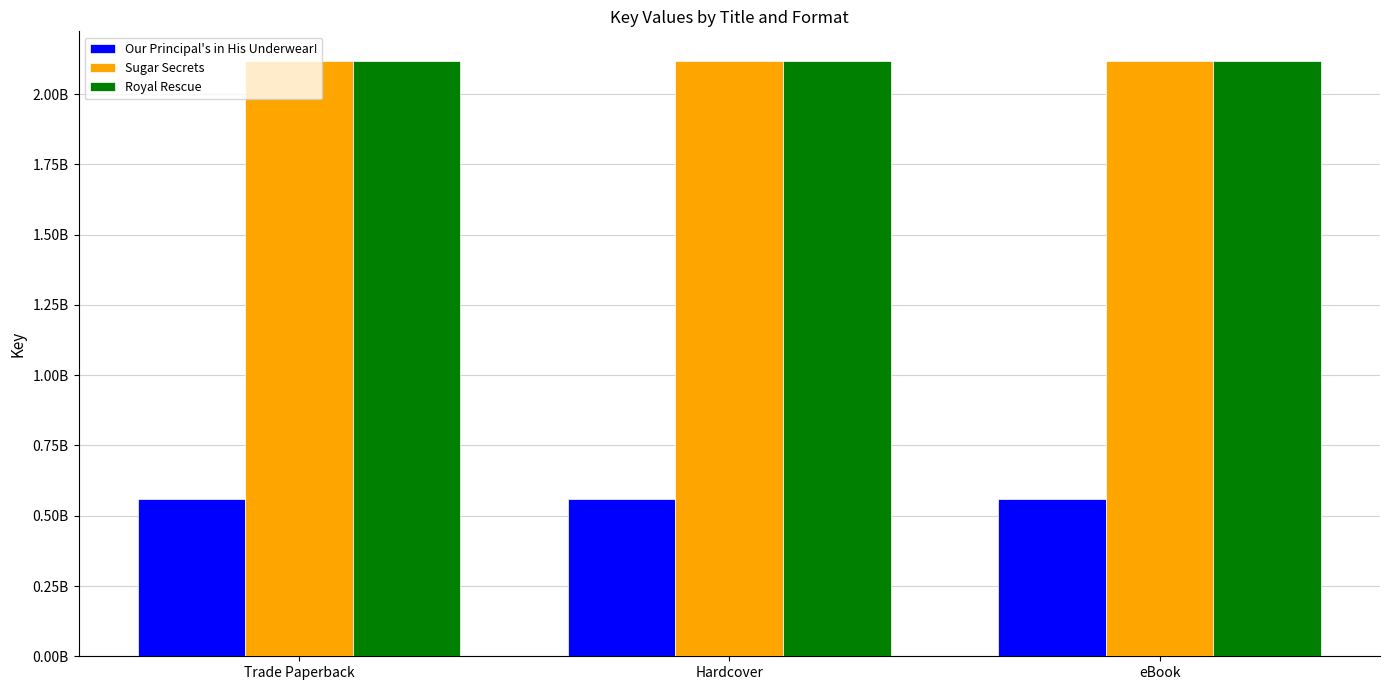

What value does the Our Principal's in His Underwear! series have at Trade Paperback?

559210011